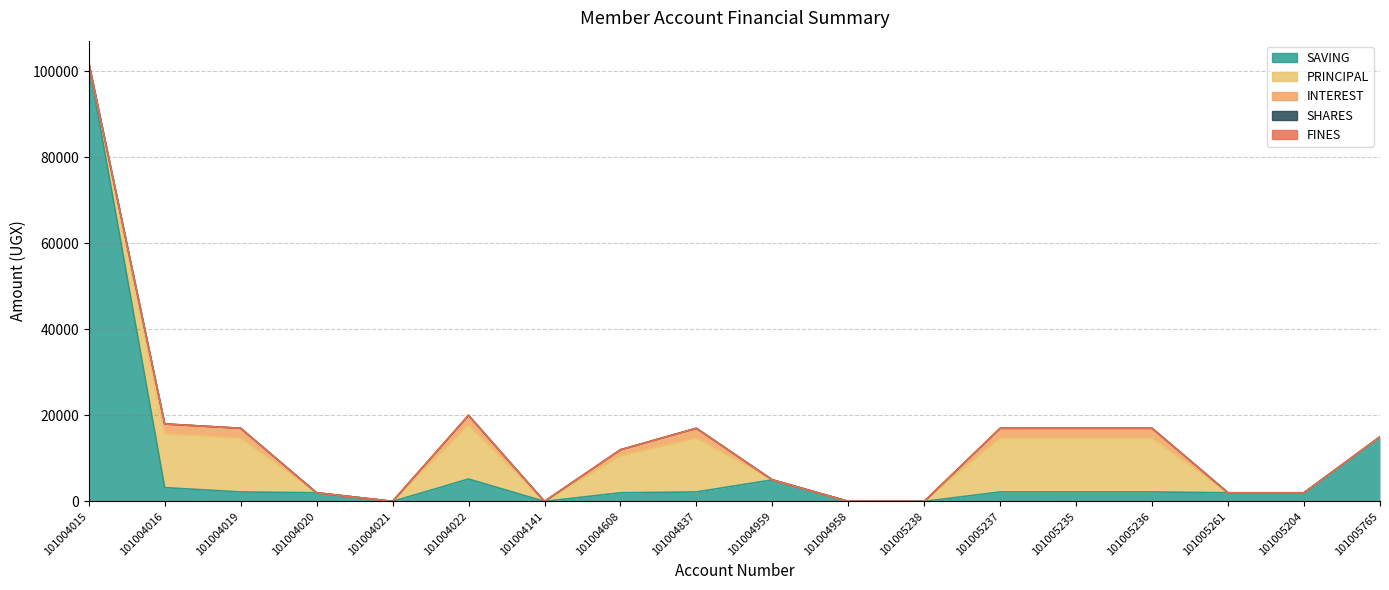

Is the value of SAVING at 101004958 greater than the value of SHARES at 101004022?

No